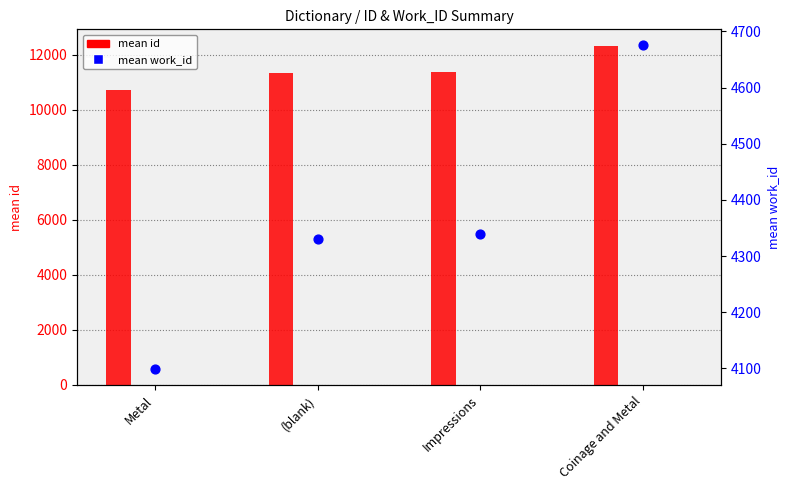

At which category is the sum across all series the highest?

Coinage and Metal